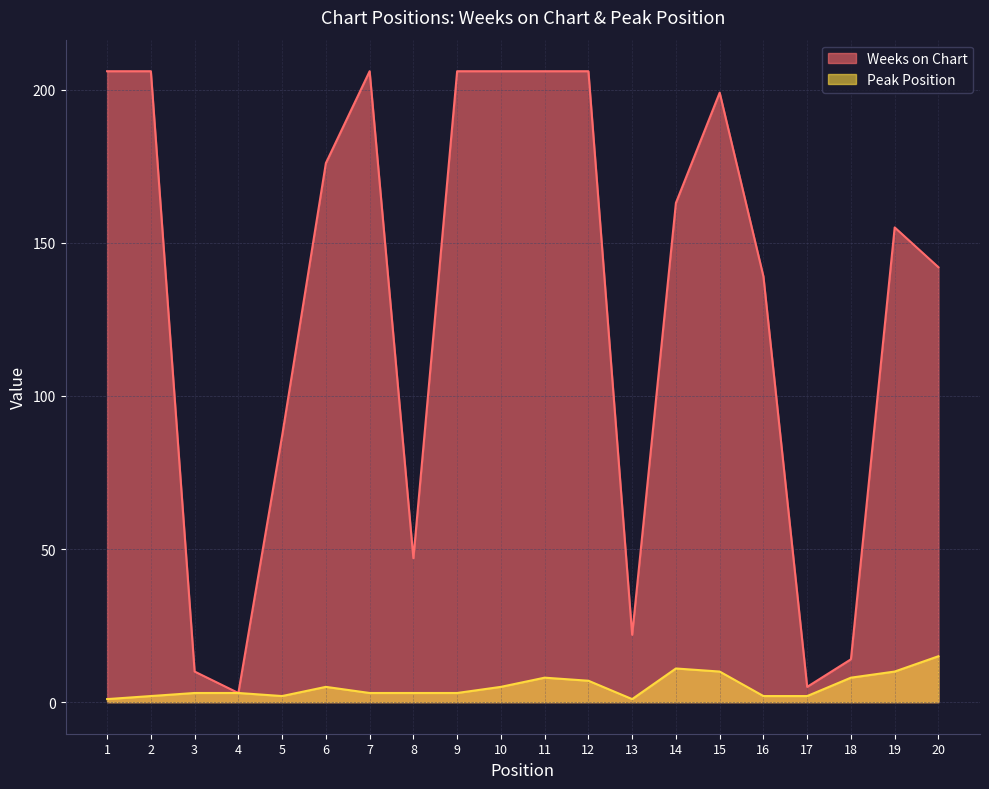

In Weeks on Chart, how many points are lower than both neighbors (excluding endpoints)?

4